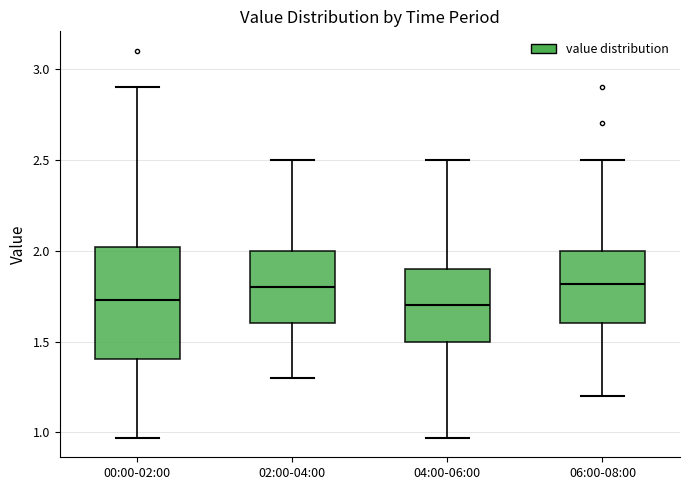

Reading left to right, read every box against the y-axis: the position of its median line, the range the box covers, and the ends of its whiskers. The values are not printed on the chart, so give them approximately, as read against the axis.

00:00-02:00: median 1.75, box 1.40 to 2.00, whiskers 0.95 to 2.90
02:00-04:00: median 1.80, box 1.60 to 2.00, whiskers 1.30 to 2.50
04:00-06:00: median 1.70, box 1.50 to 1.90, whiskers 0.95 to 2.50
06:00-08:00: median 1.80, box 1.60 to 2.00, whiskers 1.20 to 2.50